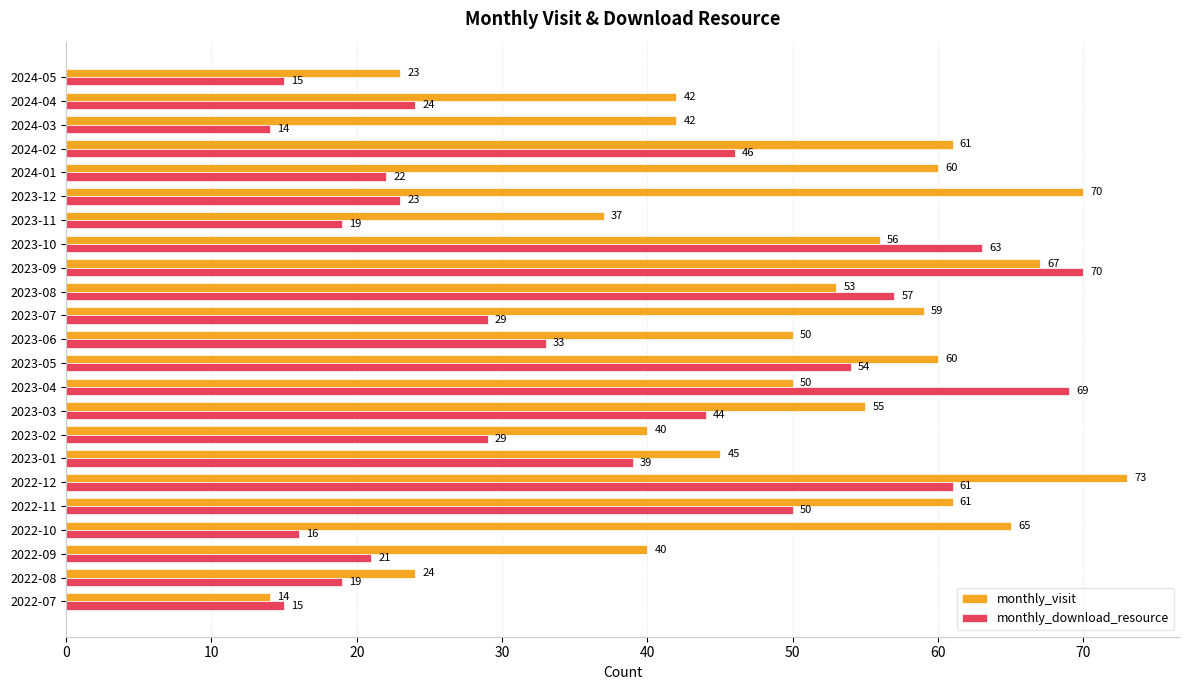

How many series are shown in this chart?

2